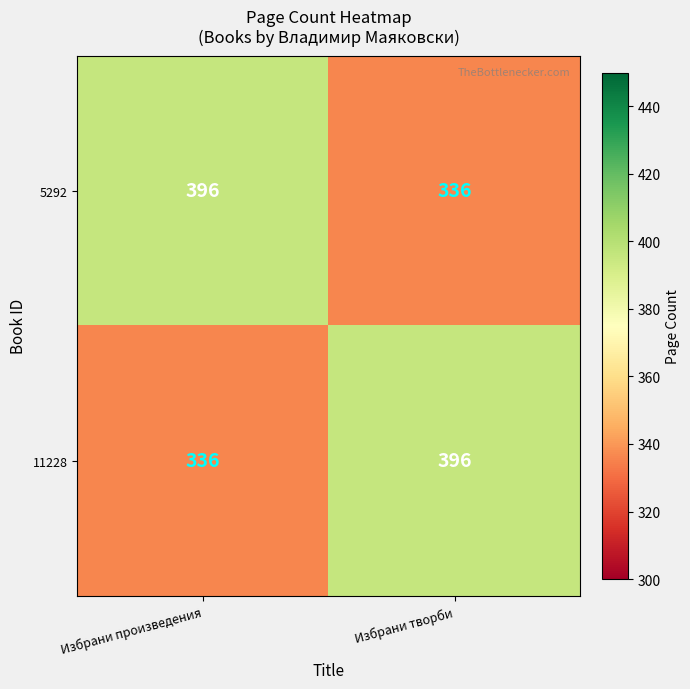

What is the spread (max minus min) of values at Избрани произведения?

60